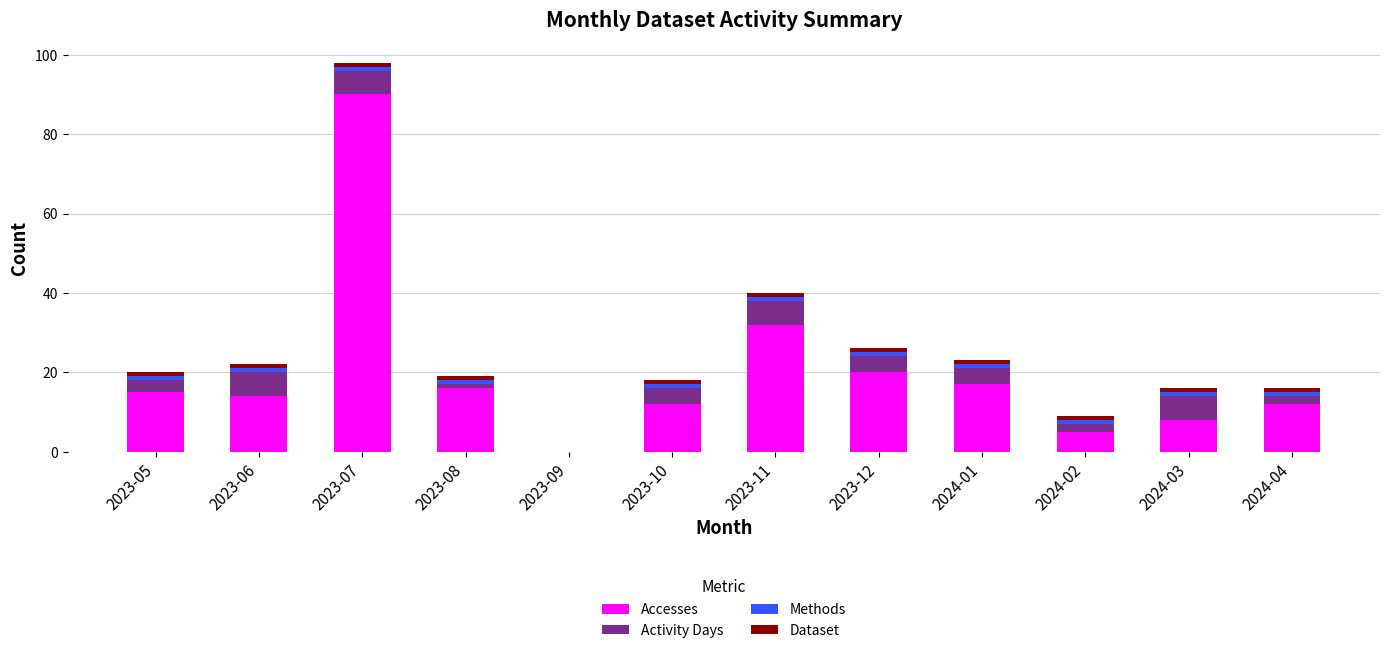

At which category is the sum across all series the highest?

2023-07